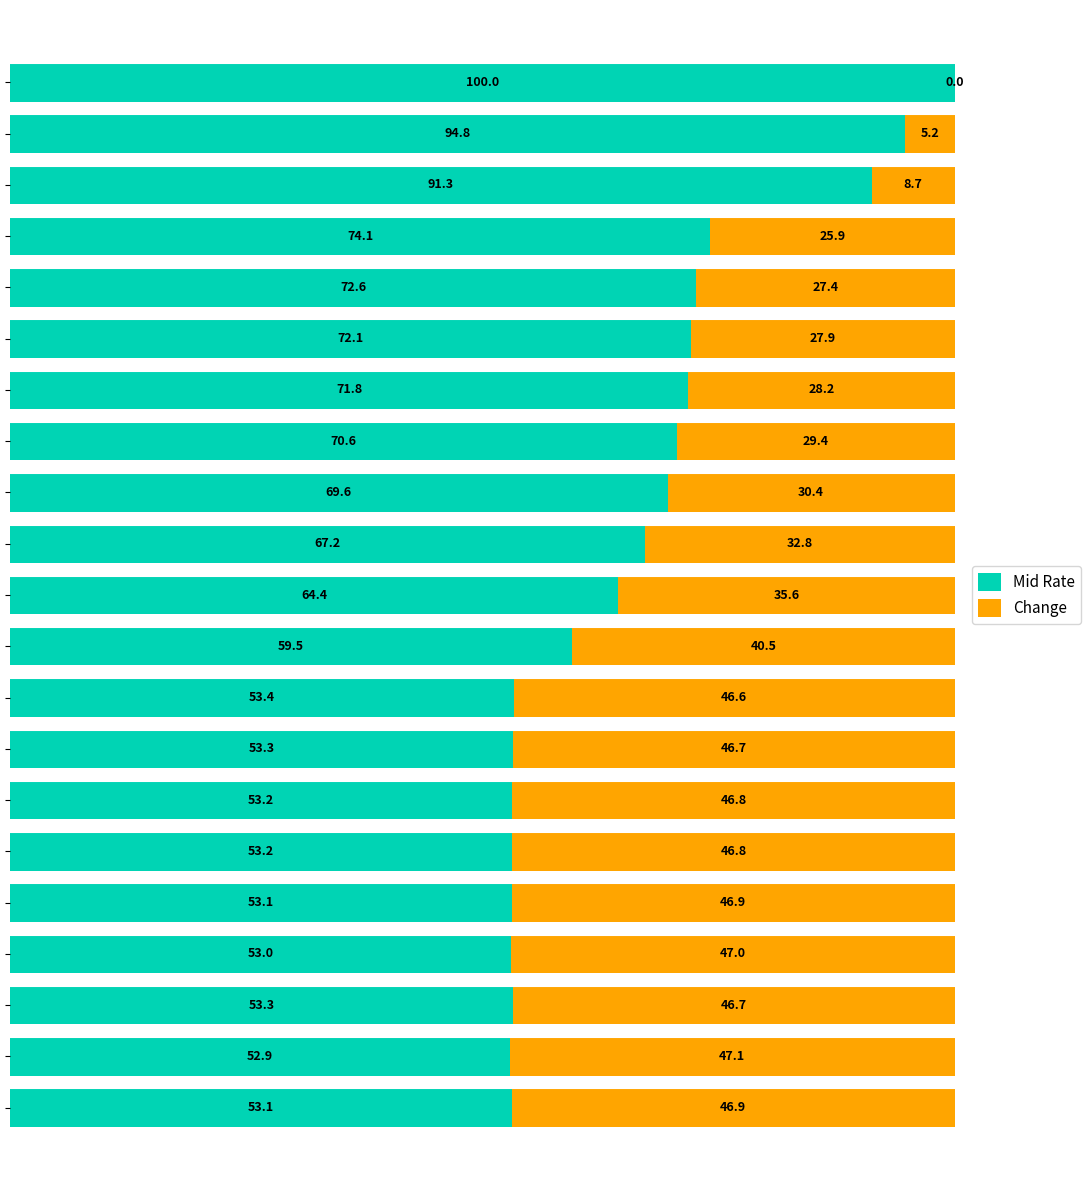

What is the maximum value for Mid Rate?

100.0